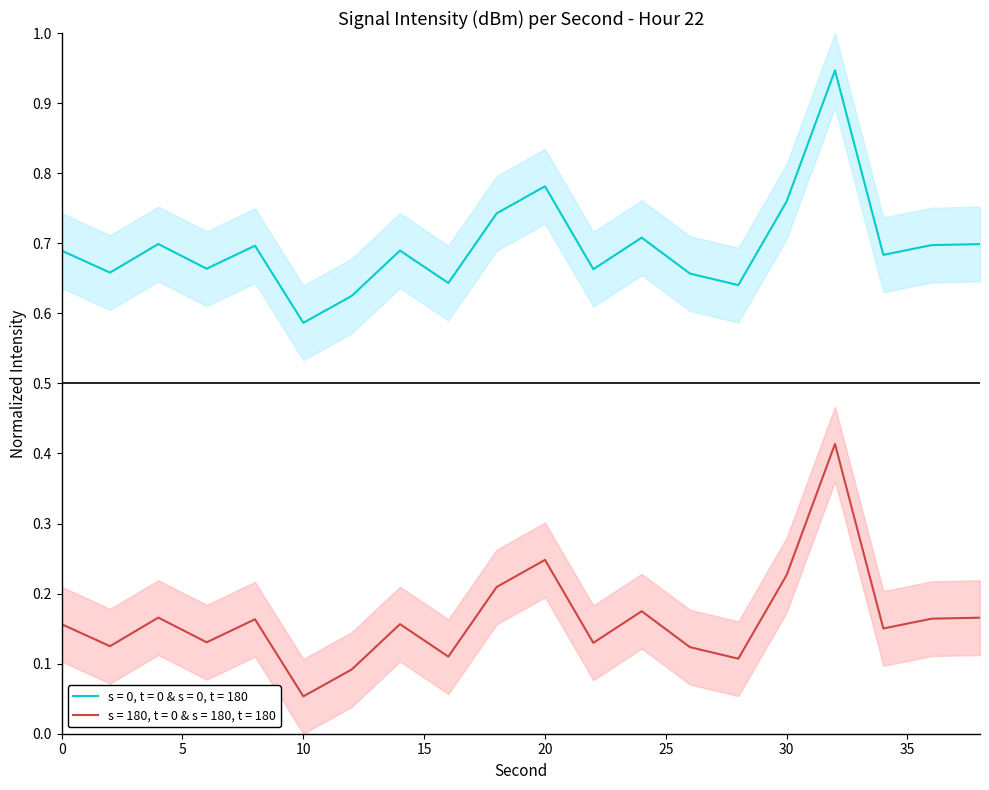

List the series in order of their peak value, highest first.

intensity_mean, intensity_upper